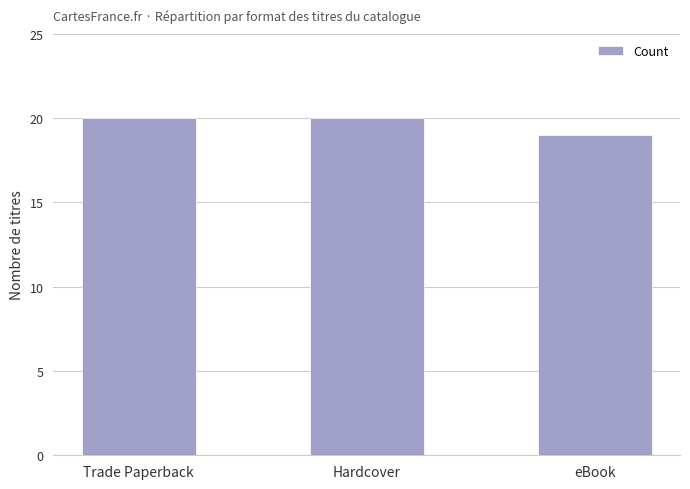

Approximately how many times larger is the value at Hardcover compared to eBook?

1.1